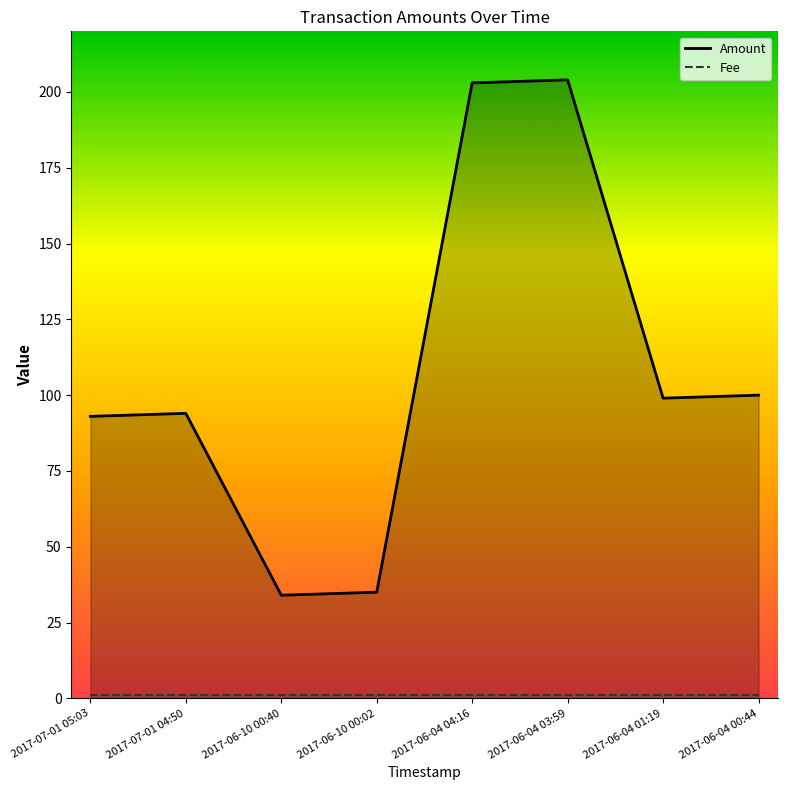

What is the label of the 4th point from the left?

2017-06-10 00:02